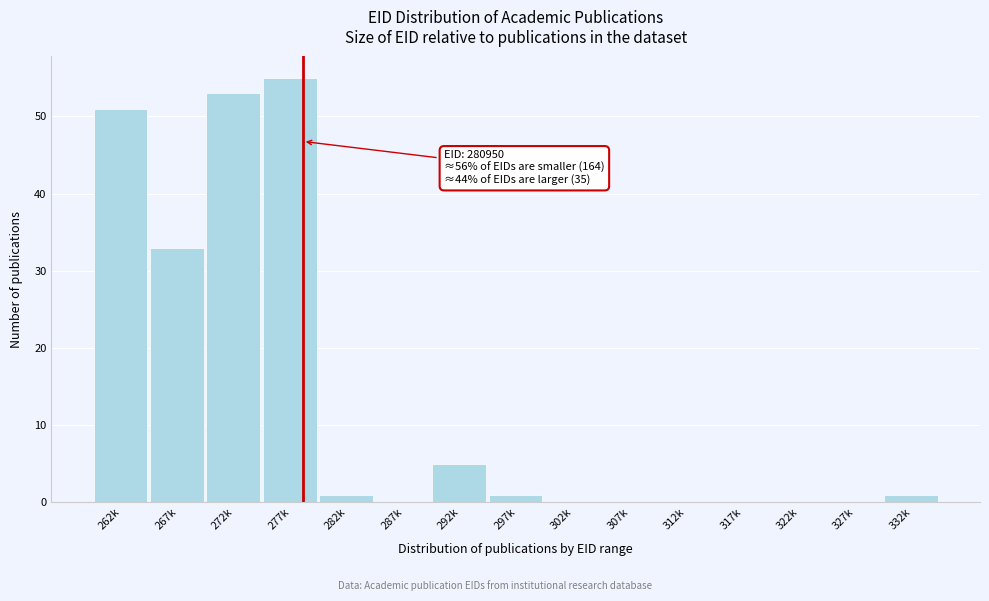

Reading left to right, list all the values displayed in this chart.

262k=51	267k=33	272k=53	277k=55	282k=1	287k=0	292k=5	297k=1	302k=0	307k=0	312k=0	317k=0	322k=0	327k=0	332k=1